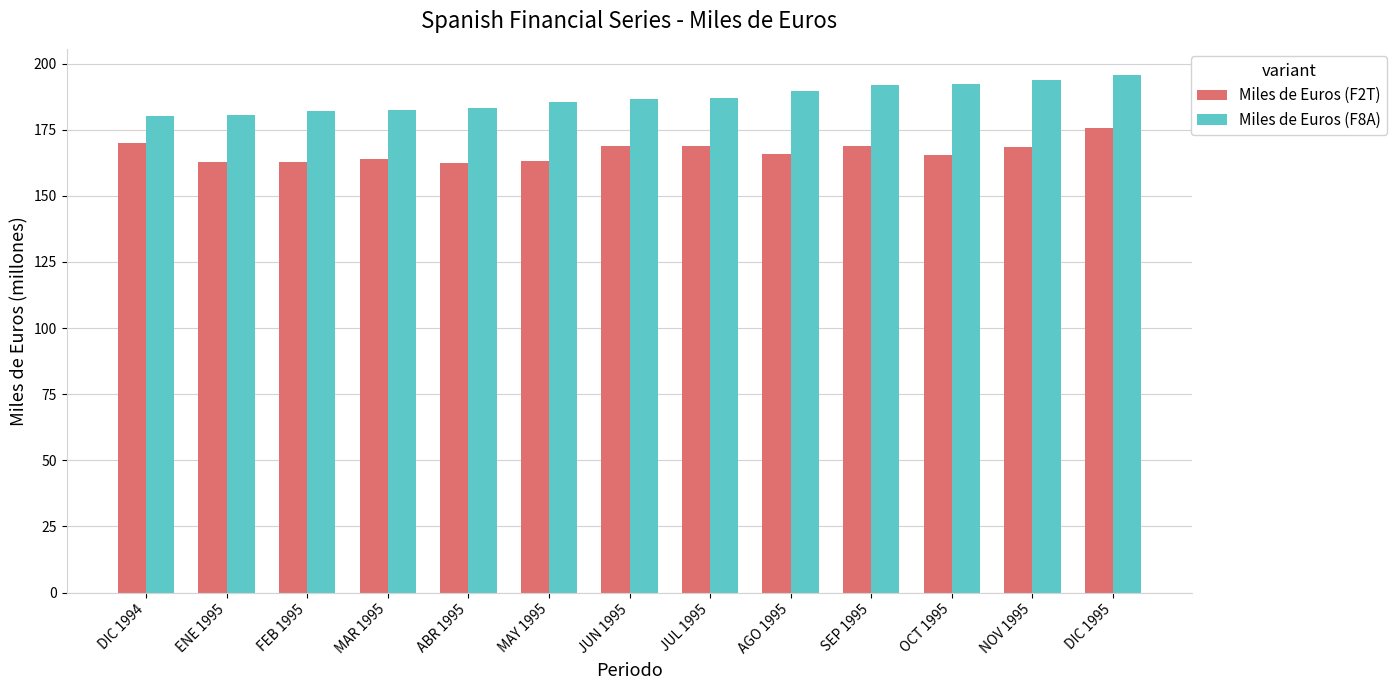

True or false: Miles de Euros (F2T) has a value of 53.4 at SEP 1995.

False